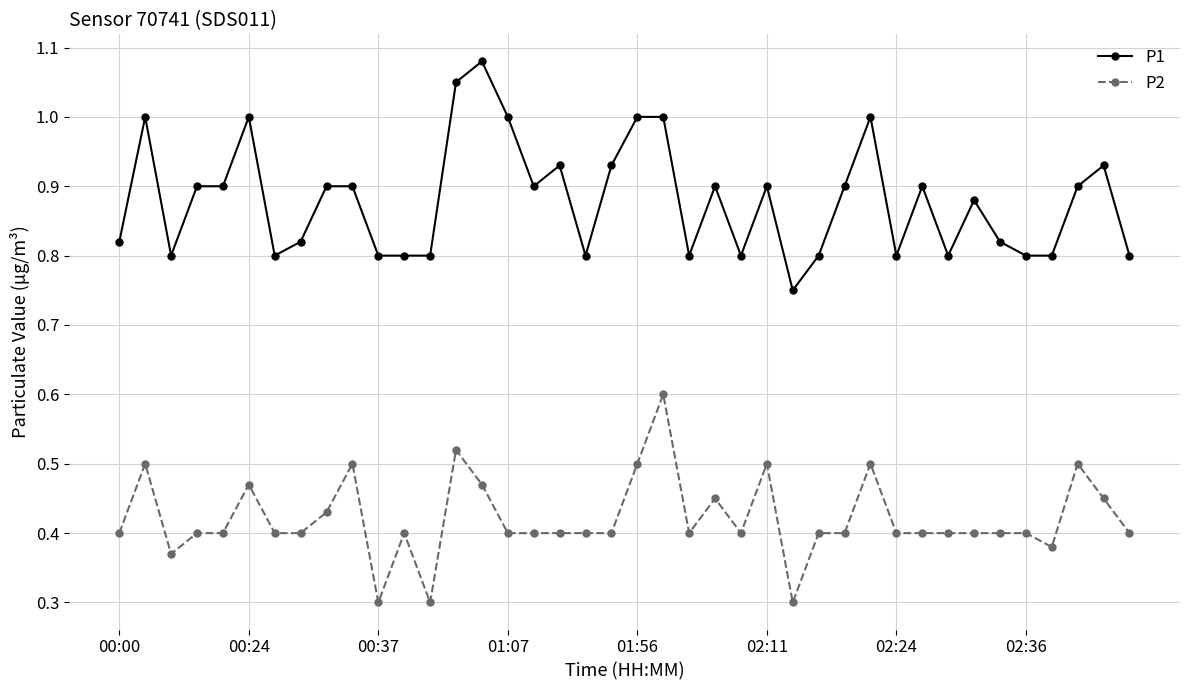

At how many categories does at least one series exceed 0?

40